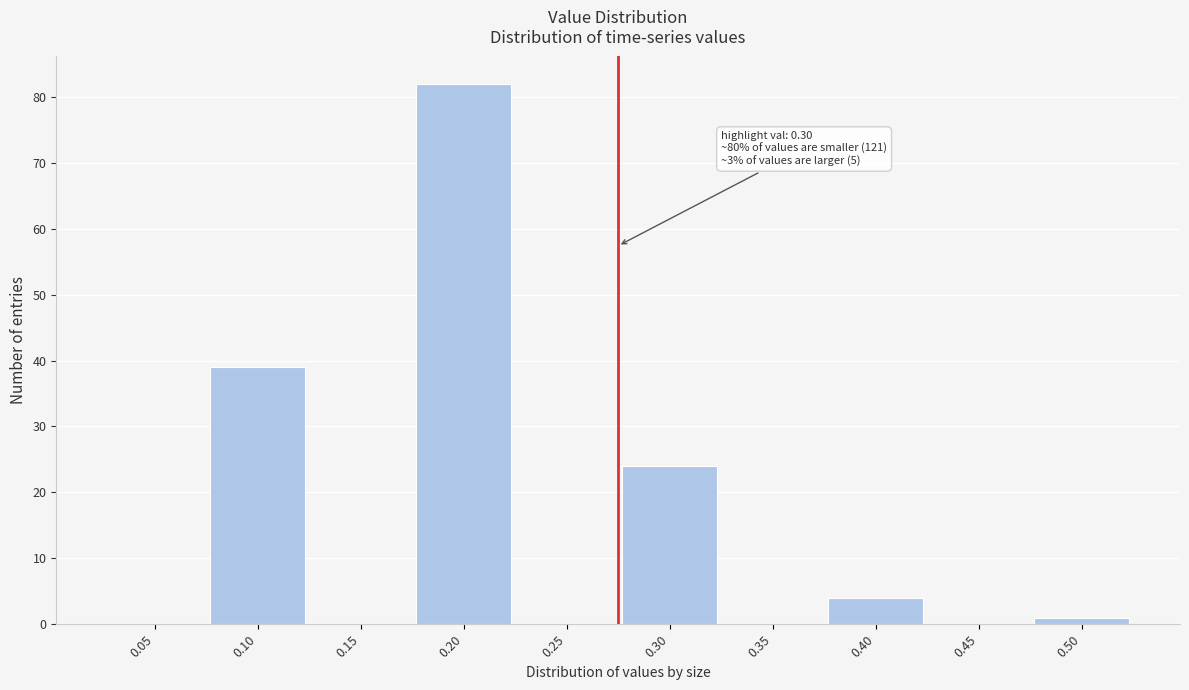

Reading right to left, list all the values displayed in this chart.

0.50=1	0.45=0	0.40=4	0.35=0	0.30=24	0.25=0	0.20=82	0.15=0	0.10=39	0.05=0